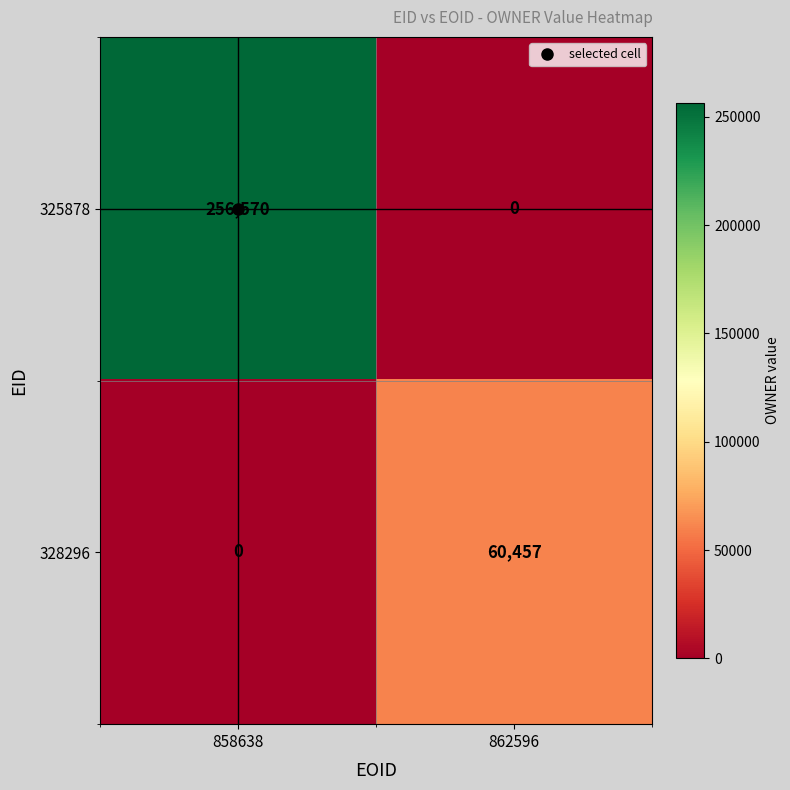

Where is 328296 nearest to the value 30228?

858638